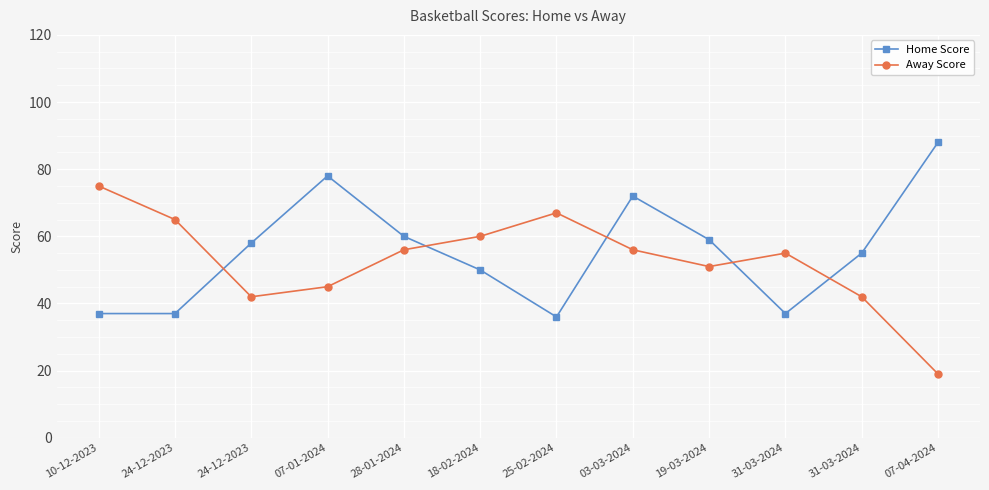

True or false: Home Score and Away Score intersect in this chart.

True